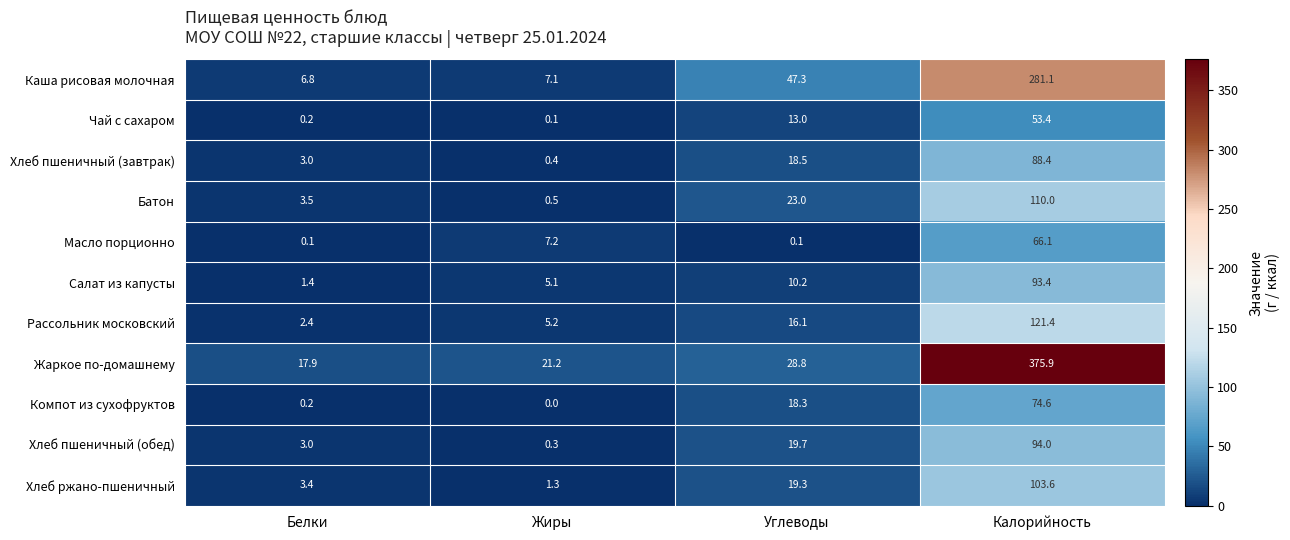

What is the total value across all series at Углеводы?

214.3